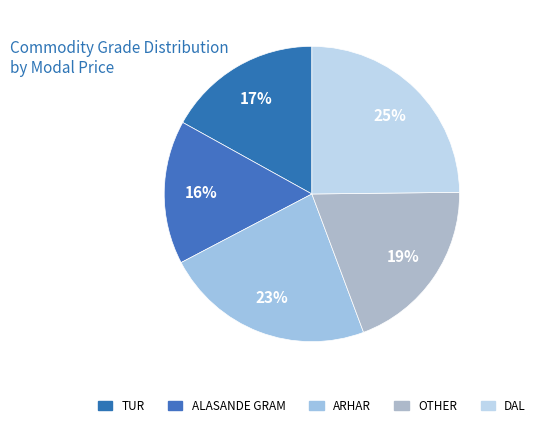

Approximately how many times larger is the value at ALASANDE GRAM compared to ARHAR?

0.7